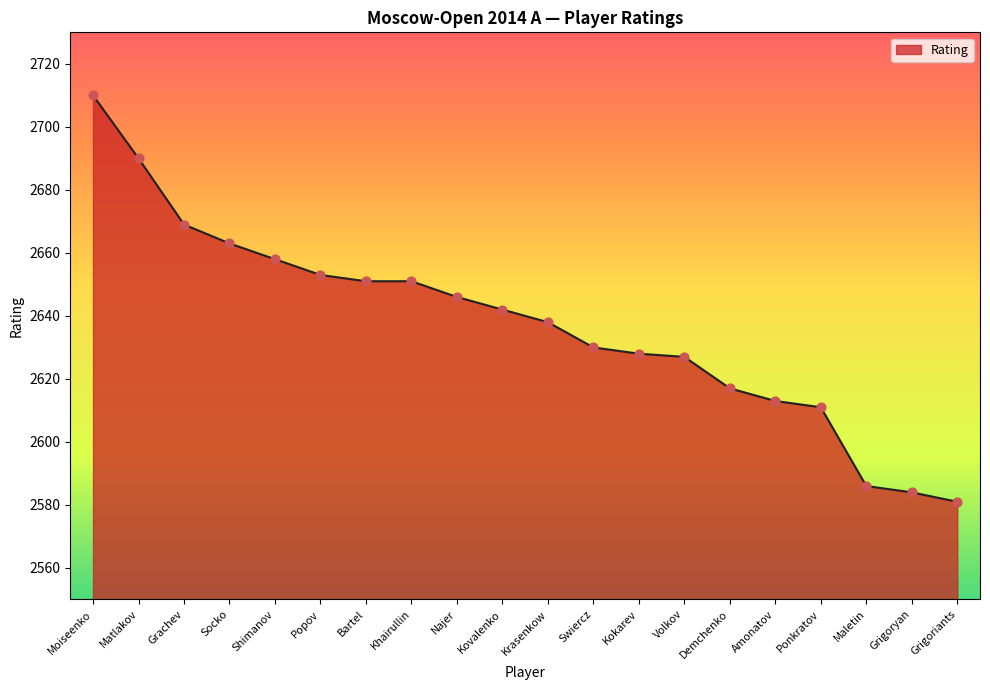

What is the change in value from Najer to Krasenkow?

-8